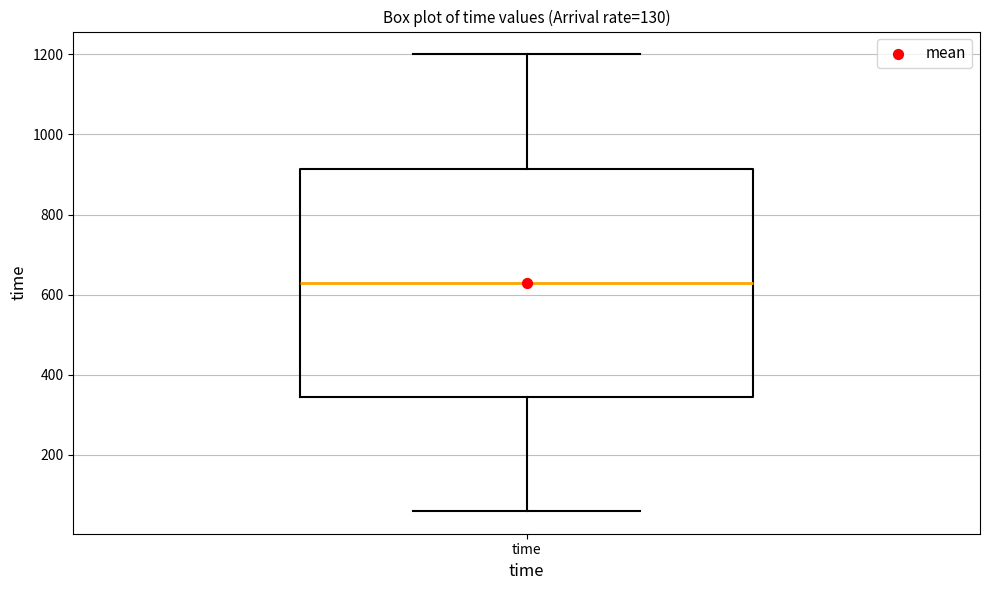

Read this box plot against the y-axis: the position of the median line, the range covered by the box, and the ends of both whiskers. The values are not printed on the chart, so give them approximately, as read against the axis.

median 640, box 340 to 920, whiskers 60 to 1200